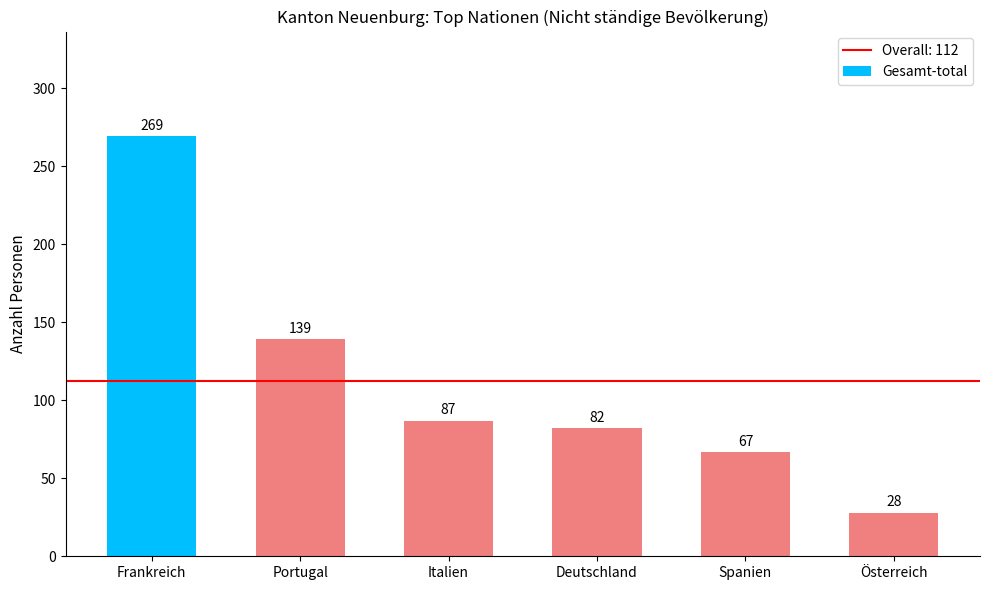

What position from the right is Österreich?

1